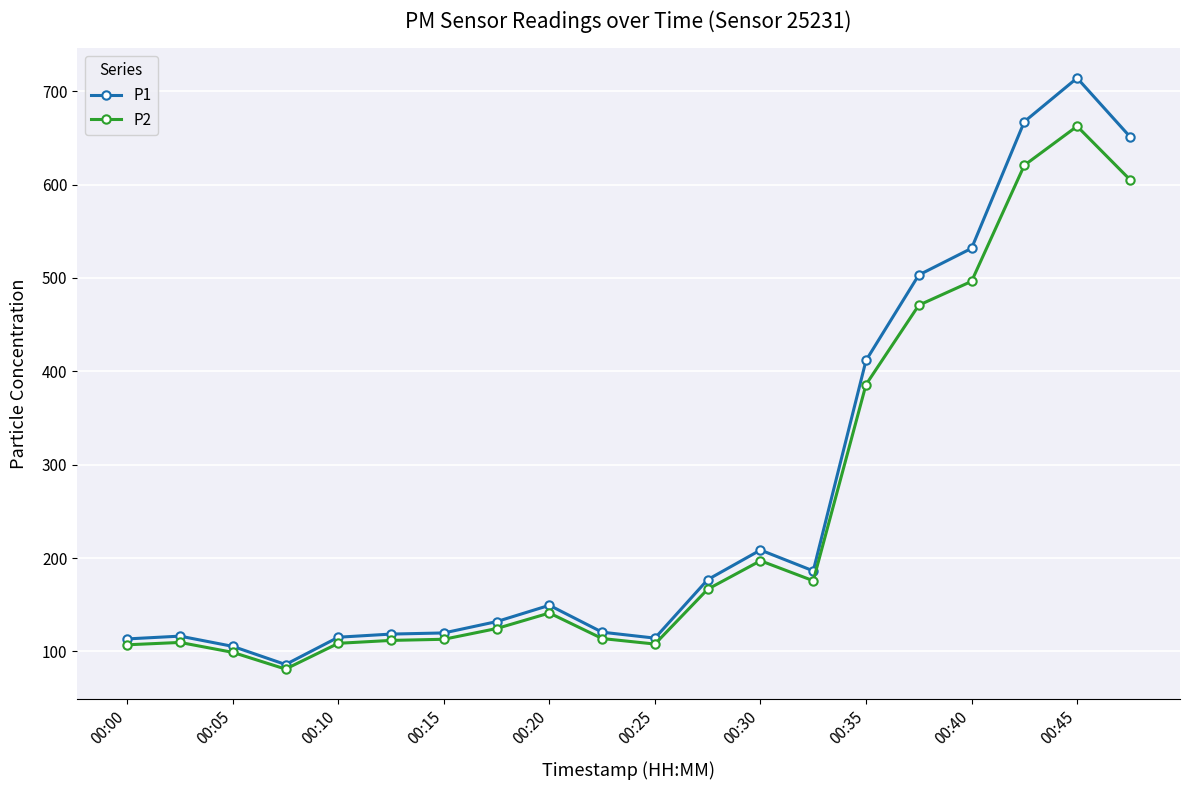

At how many categories does at least one series exceed 329?

6